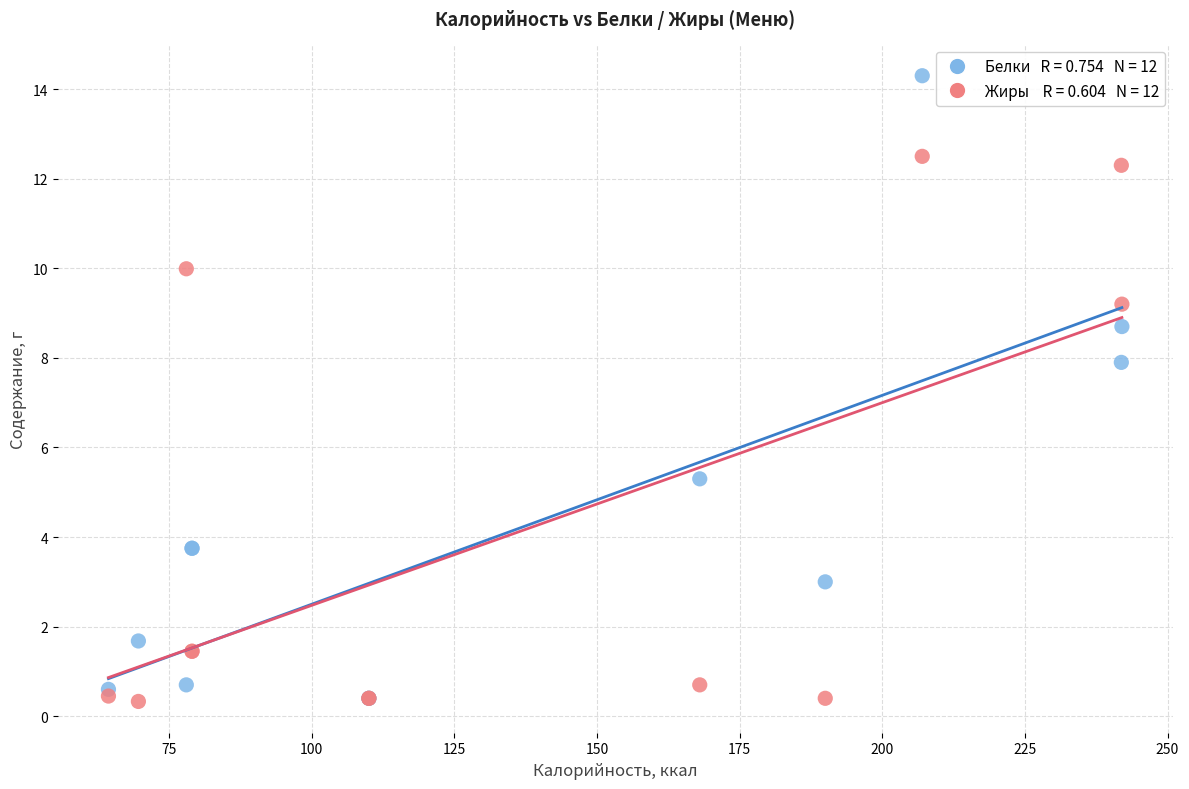

Across all series, what Y value is closest to 7?

7.9